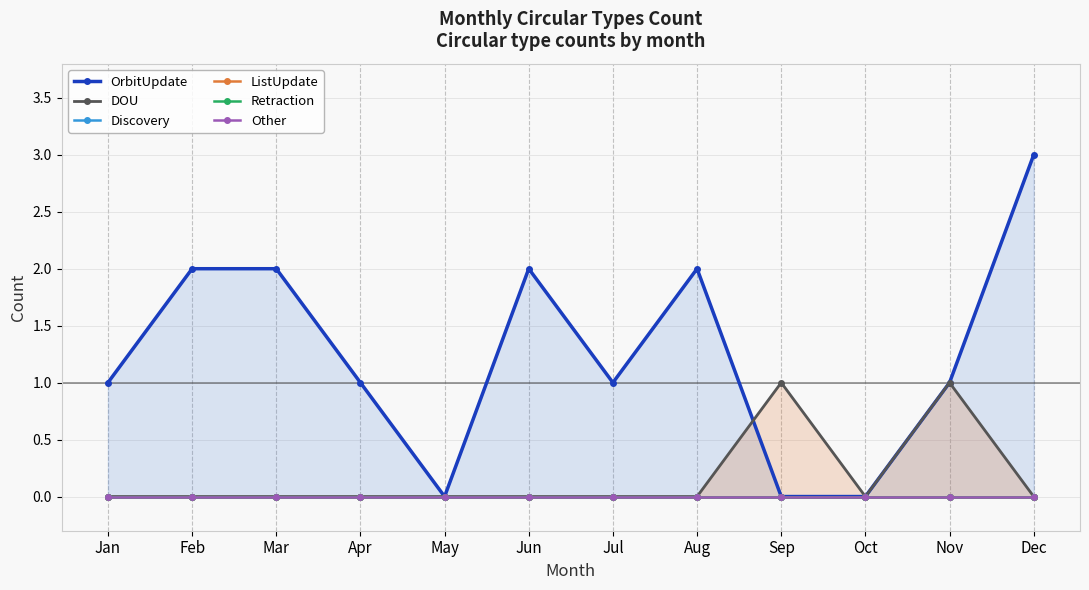

True or false: DOU and Retraction intersect in this chart.

False